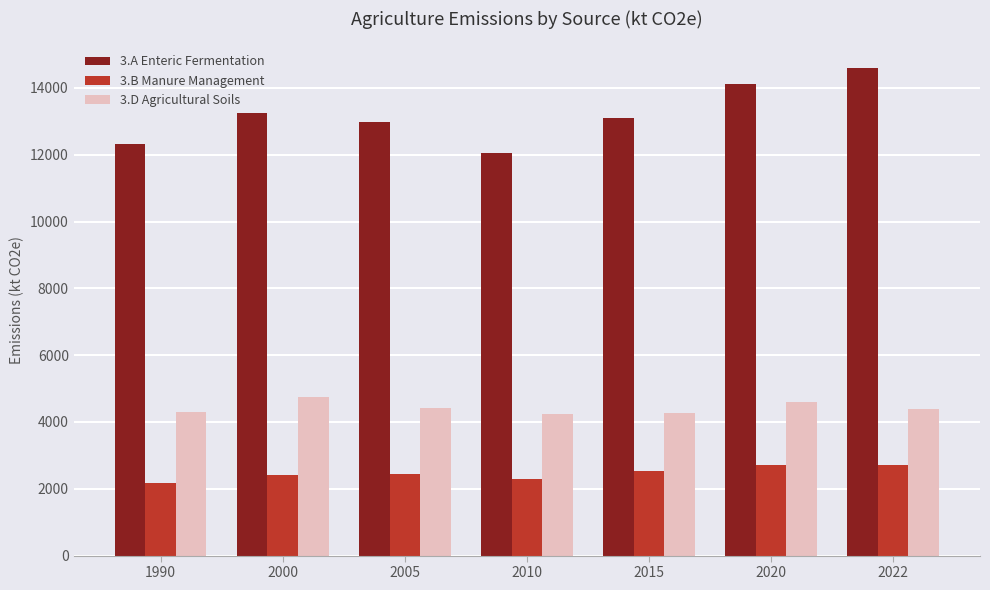

Is the value of 3.A Enteric Fermentation at 2000 greater than the value of 3.B Manure Management at 2020?

Yes